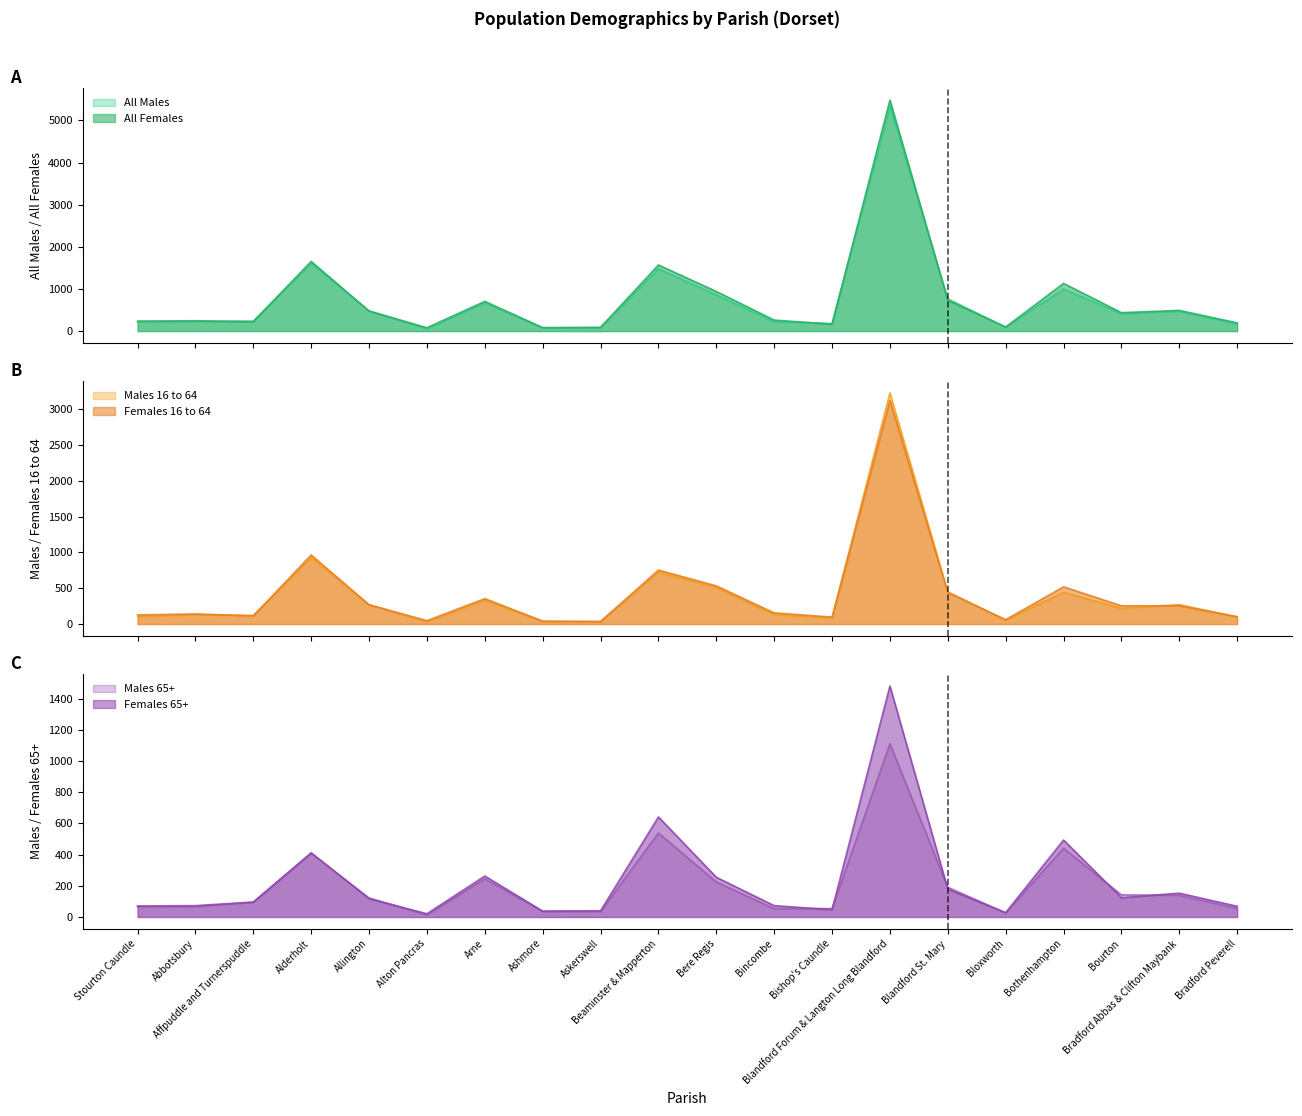

Reading right to left, what are all the values shown in this chart?

All Males: Bradford Peverell=169	Bradford Abbas & Clifton Maybank=470	Bourton=415	Bothenhampton=996	Bloxworth=90	Blandford St. Mary=766	Blandford Forum & Langton Long Blandford=5342	Bishop's Caundle=177	Bincombe=223	Bere Regis=859	Beaminster & Mapperton=1477	Askerswell=77	Ashmore=77	Arne=673	Alton Pancras=53	Allington=476	Alderholt=1609	Affpuddle and Turnerspuddle=232	Abbotsbury=223	Stourton Caundle=212
All Females: Bradford Peverell=195	Bradford Abbas & Clifton Maybank=491	Bourton=437	Bothenhampton=1132	Bloxworth=98	Blandford St. Mary=730	Blandford Forum & Langton Long Blandford=5482	Bishop's Caundle=164	Bincombe=261	Bere Regis=940	Beaminster & Mapperton=1569	Askerswell=90	Ashmore=82	Arne=705	Alton Pancras=80	Allington=477	Alderholt=1653	Affpuddle and Turnerspuddle=226	Abbotsbury=245	Stourton Caundle=238
Males 16 to 64: Bradford Peverell=101	Bradford Abbas & Clifton Maybank=271	Bourton=219	Bothenhampton=444	Bloxworth=55	Blandford St. Mary=449	Blandford Forum & Langton Long Blandford=3226	Bishop's Caundle=88	Bincombe=132	Bere Regis=511	Beaminster & Mapperton=724	Askerswell=34	Ashmore=33	Arne=336	Alton Pancras=34	Allington=269	Alderholt=925	Affpuddle and Turnerspuddle=119	Abbotsbury=133	Stourton Caundle=107
Females 16 to 64: Bradford Peverell=102	Bradford Abbas & Clifton Maybank=255	Bourton=255	Bothenhampton=520	Bloxworth=61	Blandford St. Mary=440	Blandford Forum & Langton Long Blandford=3119	Bishop's Caundle=97	Bincombe=156	Bere Regis=533	Beaminster & Mapperton=754	Askerswell=36	Ashmore=42	Arne=355	Alton Pancras=47	Allington=270	Alderholt=965	Affpuddle and Turnerspuddle=114	Abbotsbury=141	Stourton Caundle=128
Males 65+: Bradford Peverell=55	Bradford Abbas & Clifton Maybank=139	Bourton=142	Bothenhampton=441	Bloxworth=26	Blandford St. Mary=191	Blandford Forum & Langton Long Blandford=1111	Bishop's Caundle=54	Bincombe=54	Bere Regis=224	Beaminster & Mapperton=539	Askerswell=35	Ashmore=36	Arne=245	Alton Pancras=13	Allington=122	Alderholt=409	Affpuddle and Turnerspuddle=95	Abbotsbury=67	Stourton Caundle=66
Females 65+: Bradford Peverell=69	Bradford Abbas & Clifton Maybank=153	Bourton=124	Bothenhampton=494	Bloxworth=28	Blandford St. Mary=179	Blandford Forum & Langton Long Blandford=1482	Bishop's Caundle=47	Bincombe=73	Bere Regis=255	Beaminster & Mapperton=642	Askerswell=40	Ashmore=38	Arne=263	Alton Pancras=21	Allington=118	Alderholt=412	Affpuddle and Turnerspuddle=96	Abbotsbury=73	Stourton Caundle=71